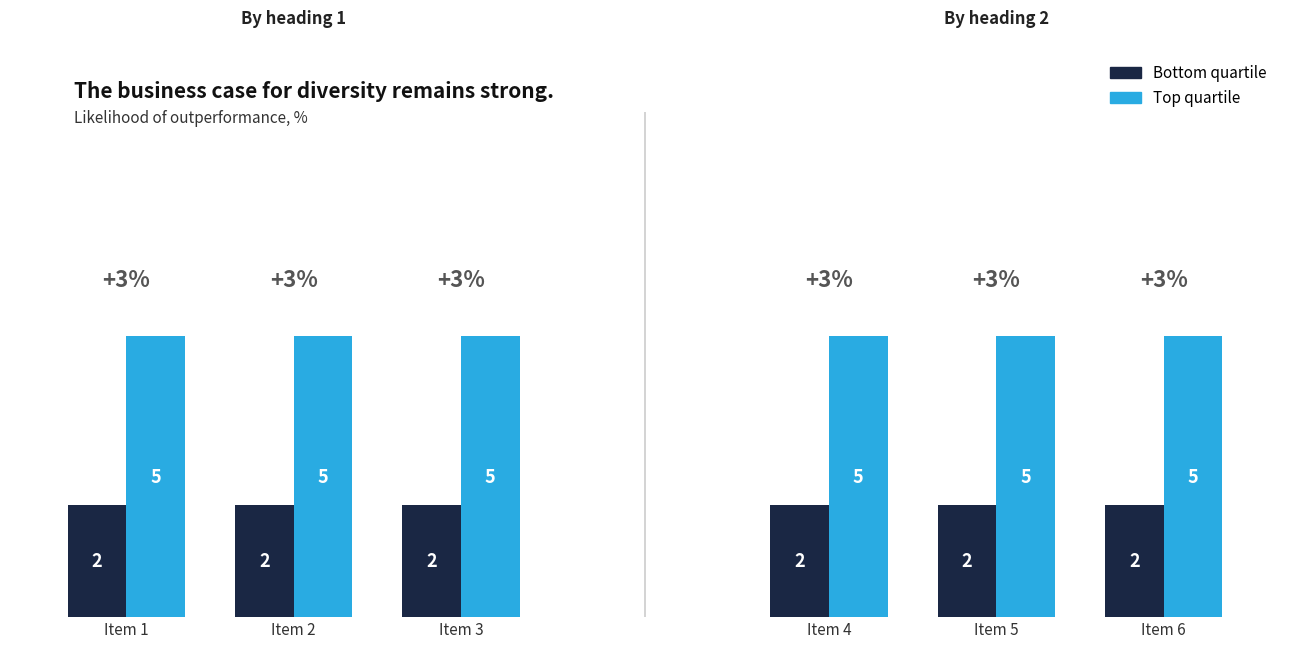

What is the value of the Top quartile bar at the 1st from the left?

5